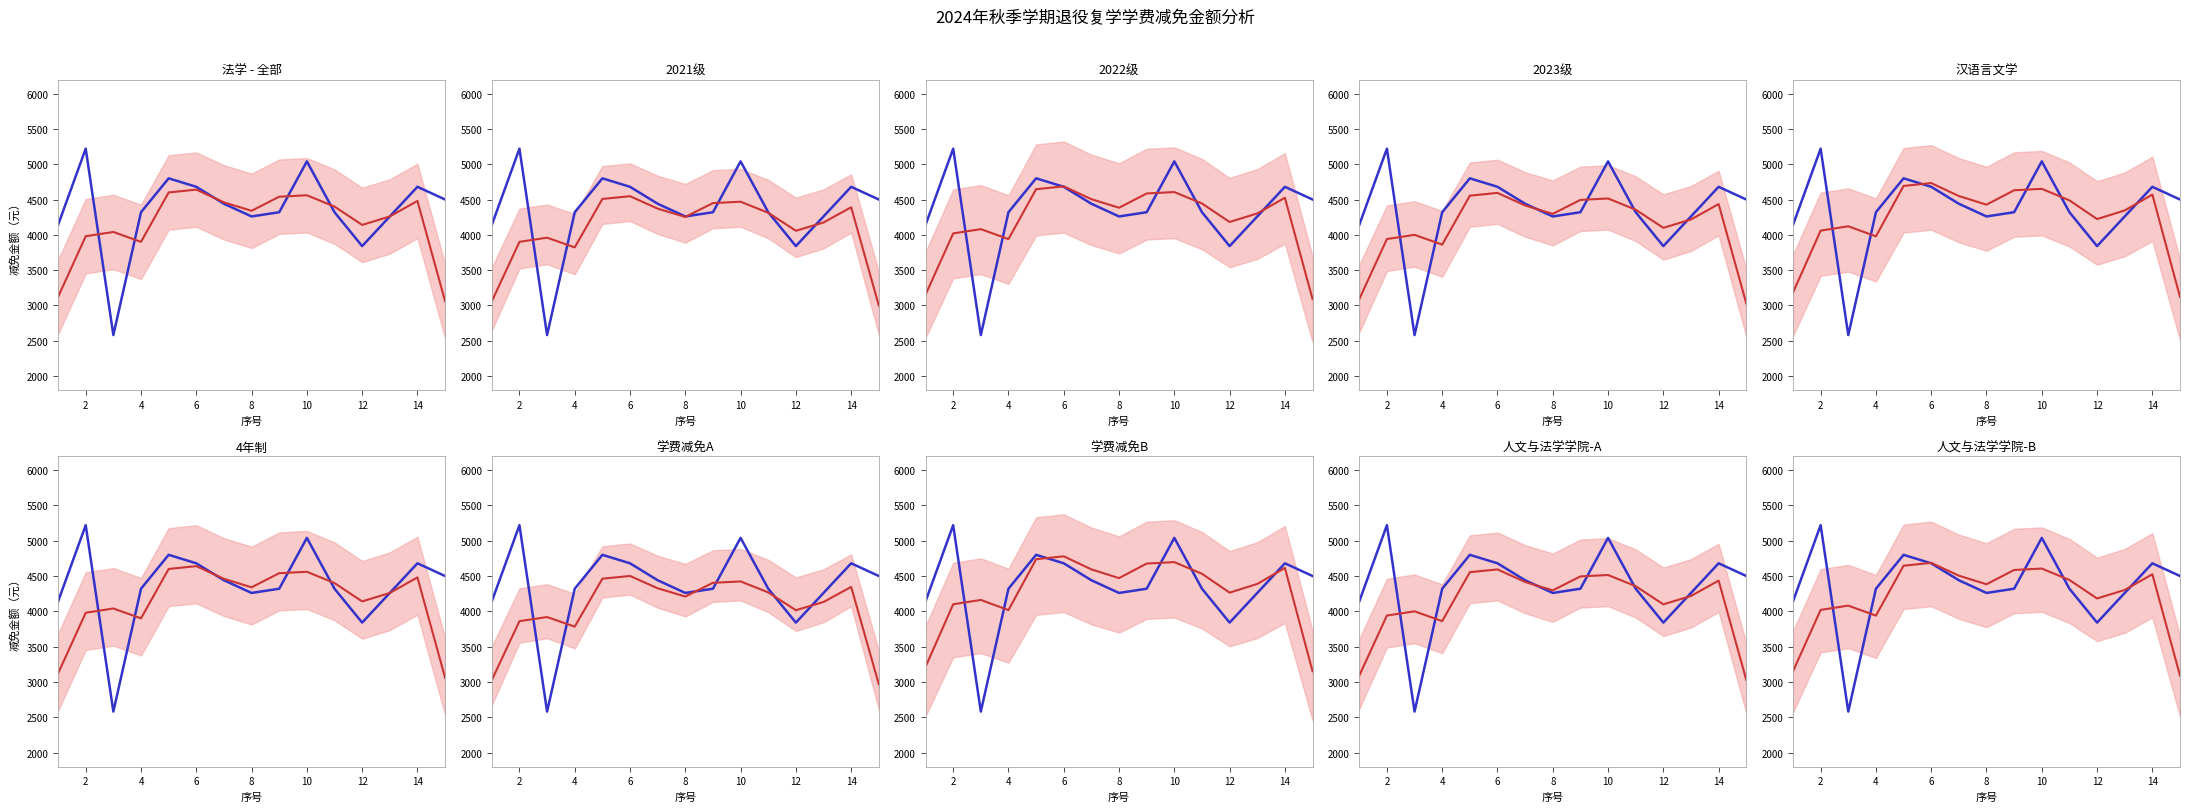

At how many categories does at least one series exceed 5220?

1